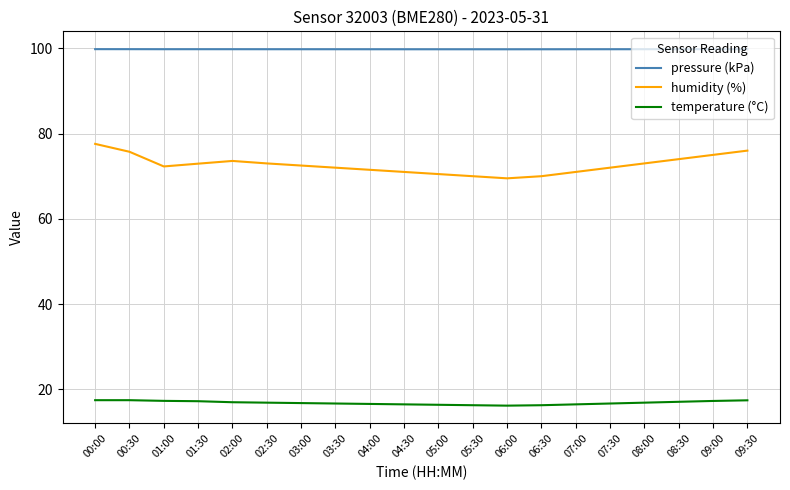

How many distinct data groups are displayed?

3